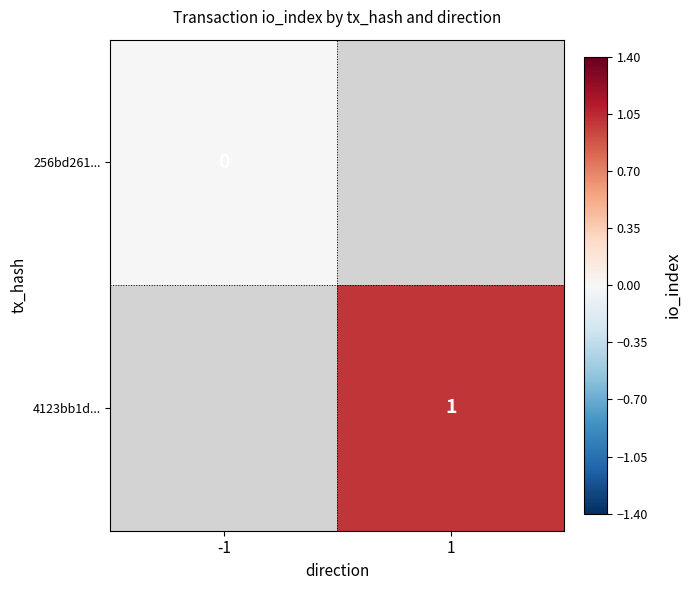

Which has a higher value, -1 or 1?

1